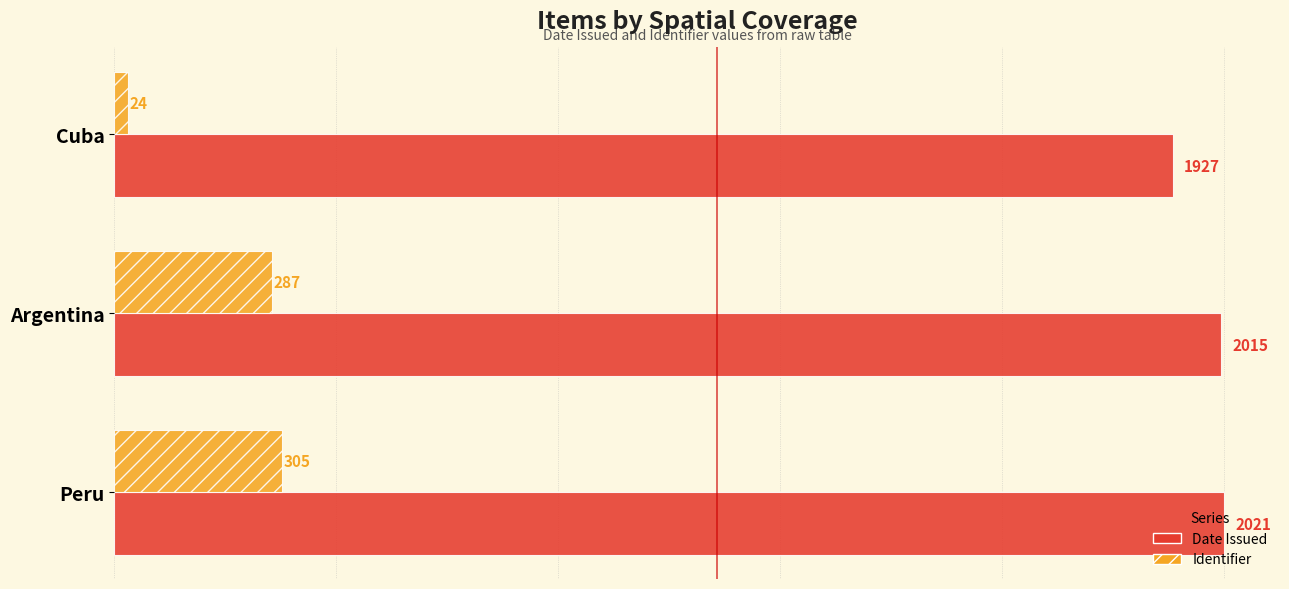

What are all the series names shown in the legend?

Date Issued, Identifier